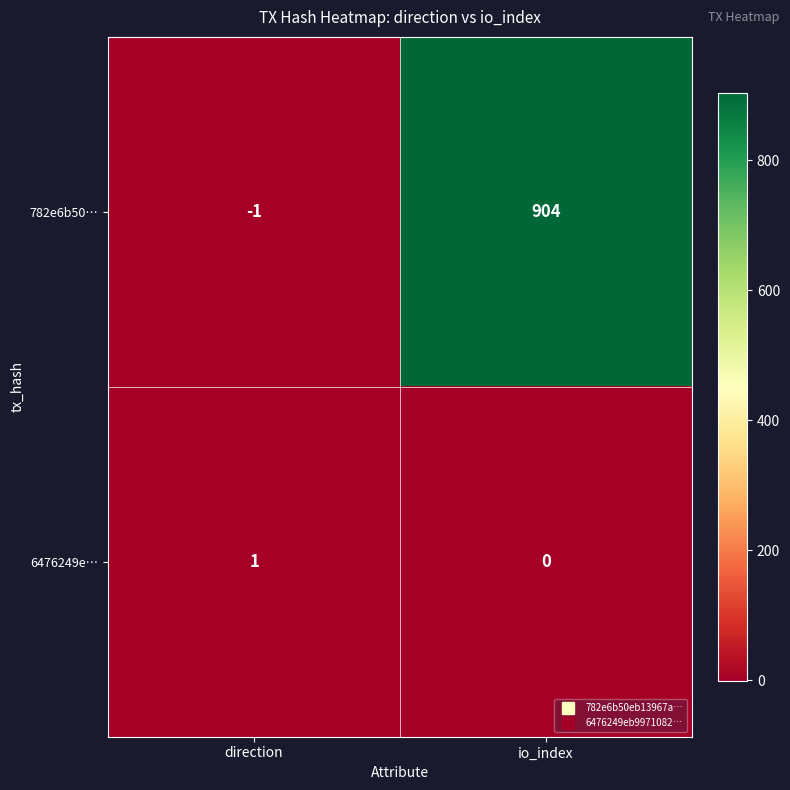

Which label corresponds to the smallest value in the chart?

direction